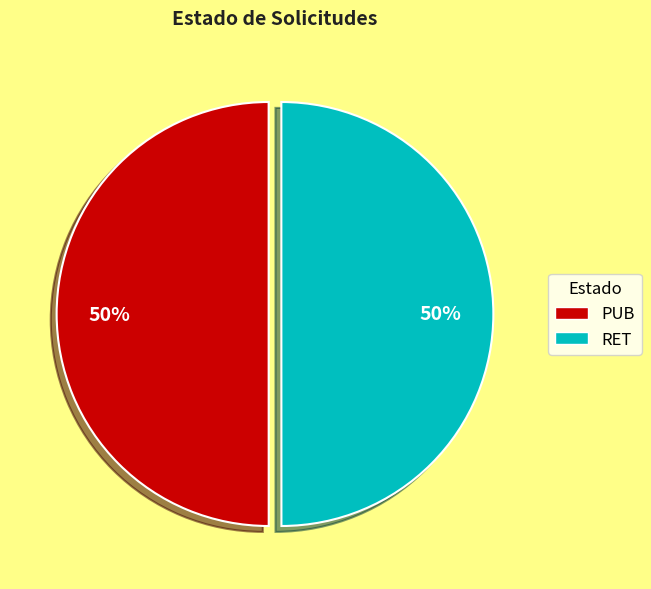

True or false: PUB accounts for 58% of the total.

False